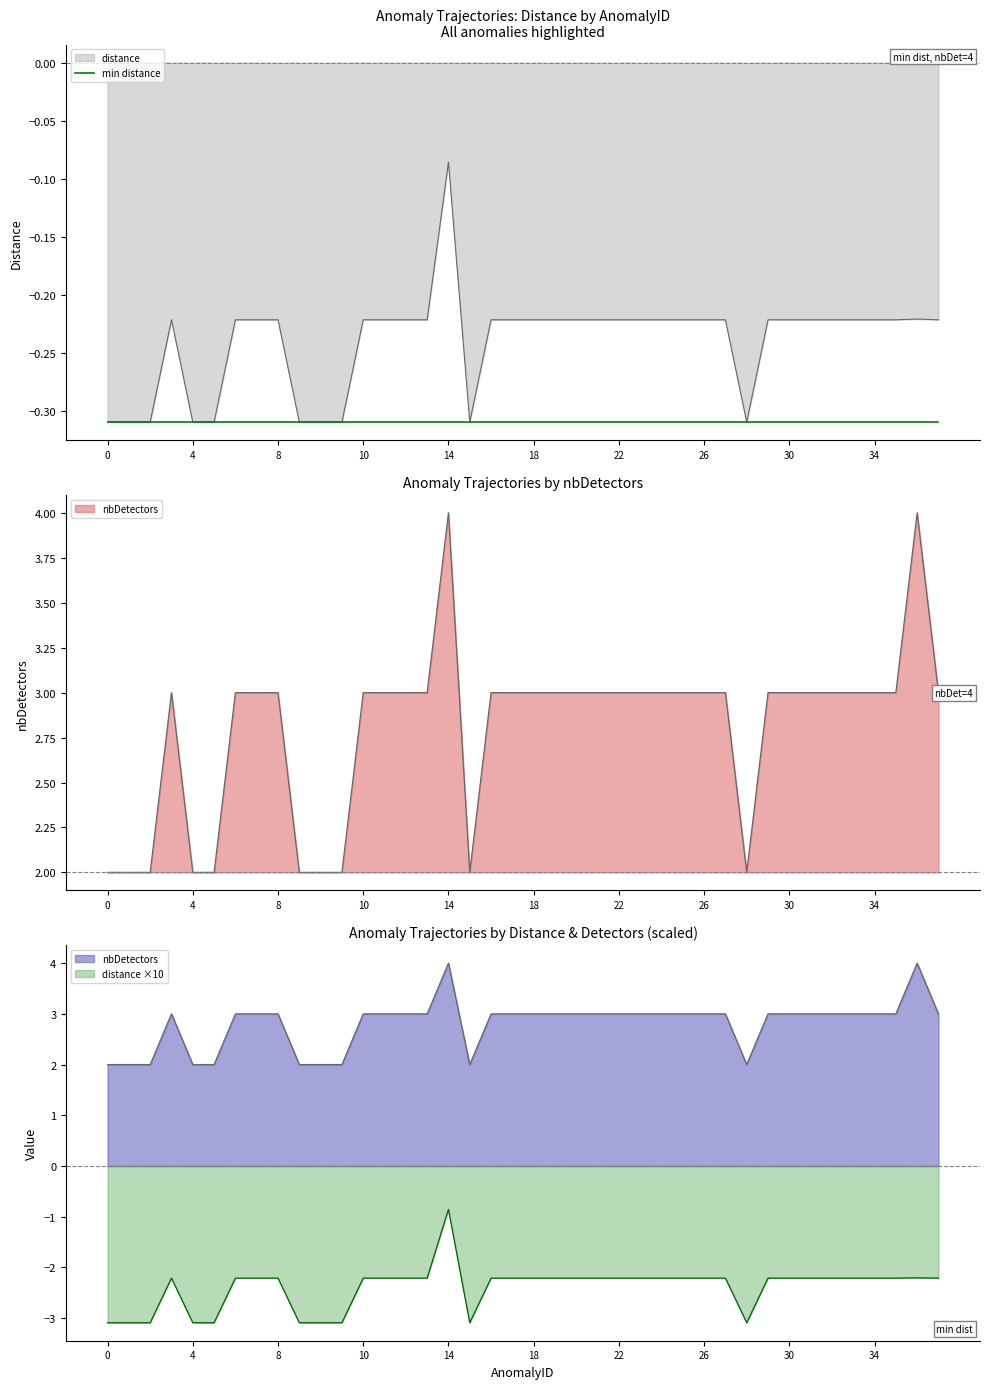

Where is the first local maximum for nbDetectors?

3